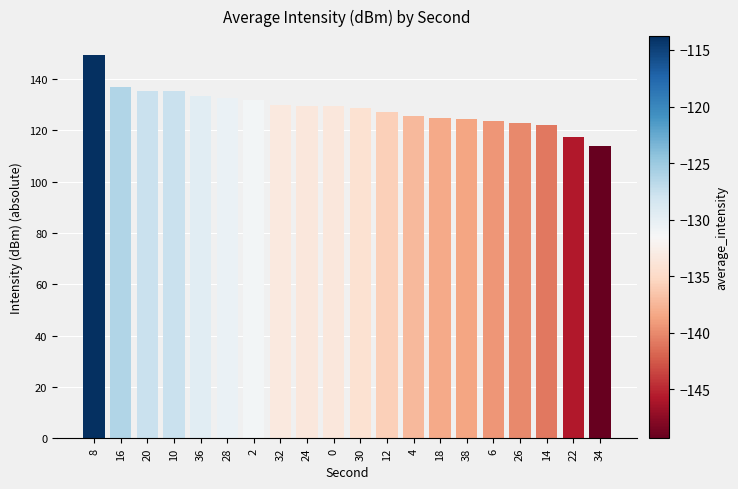

True or false: the data shows 135.5 at 20.

True